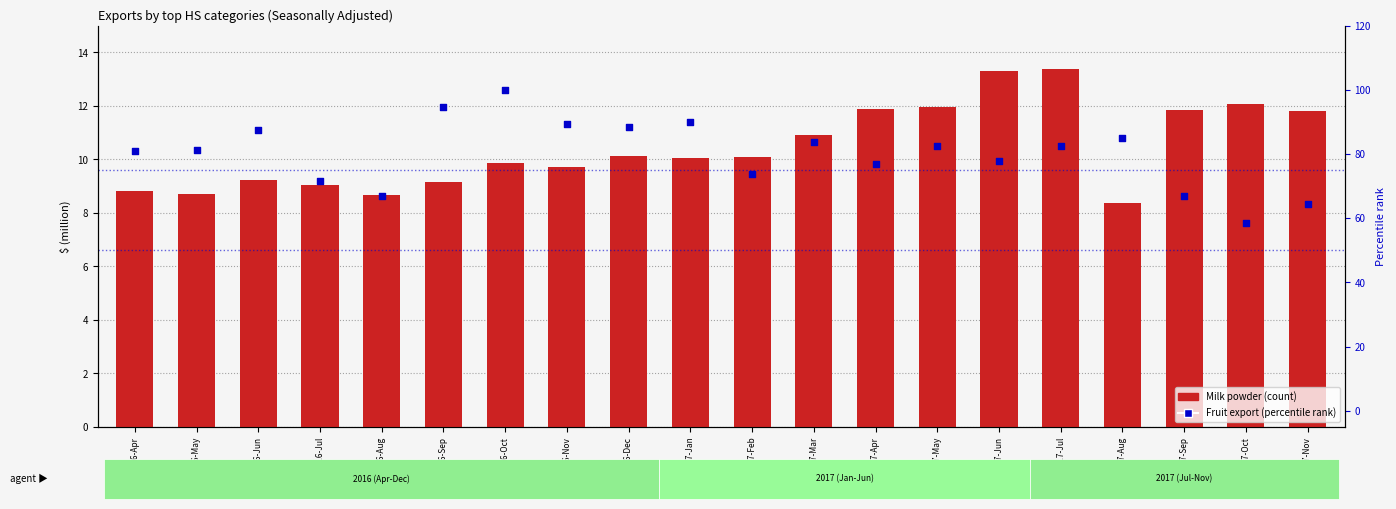

Which series has the largest Y range (max minus min)?

Milk powder, butter, and cheese